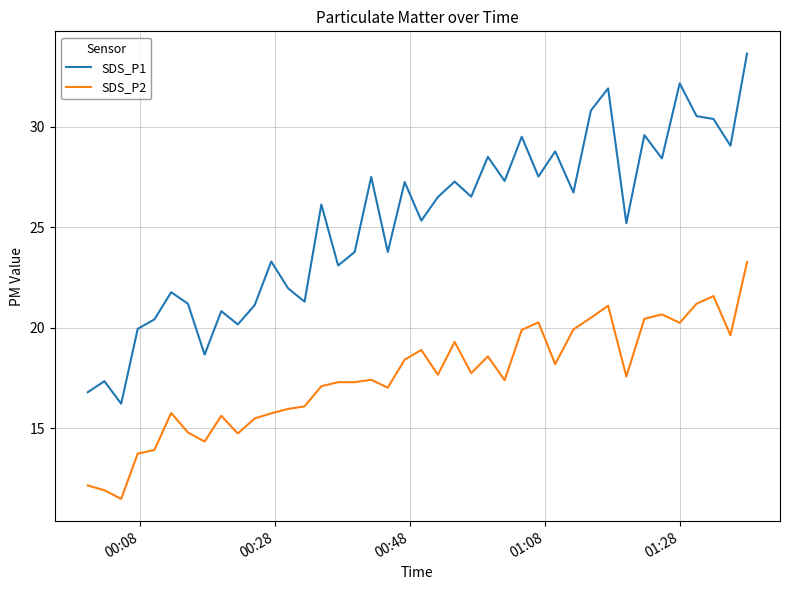

Which series has the largest total across all categories?

SDS_P1